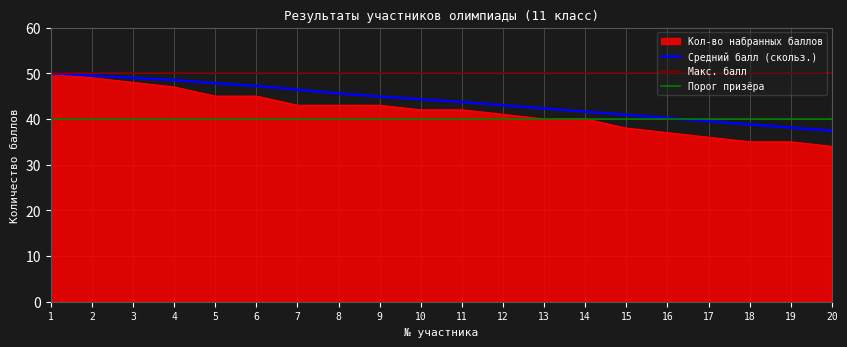

True or false: Кол-во набранных баллов and Средний балл (скольз.) cross at least once.

False